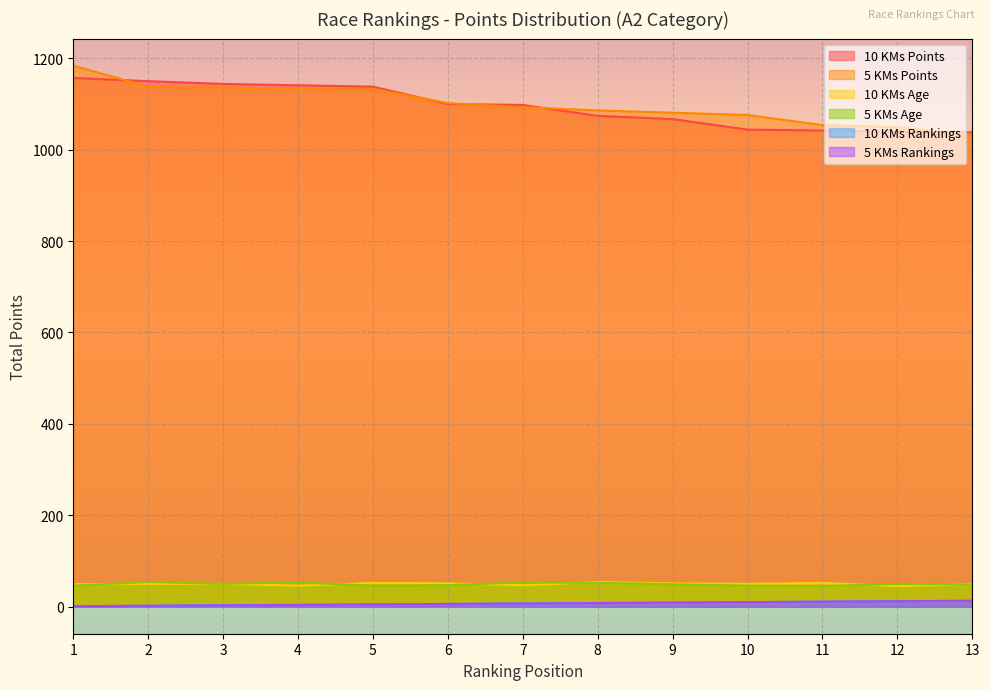

Where does the 10 KMs Points series first go above 1098?

1